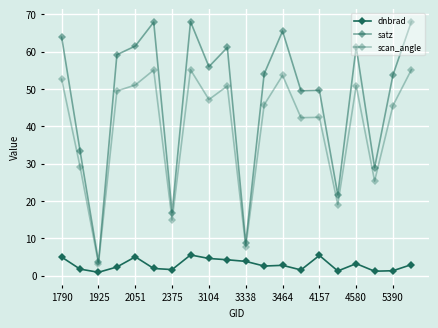

True or false: satz and dnbrad intersect in this chart.

False